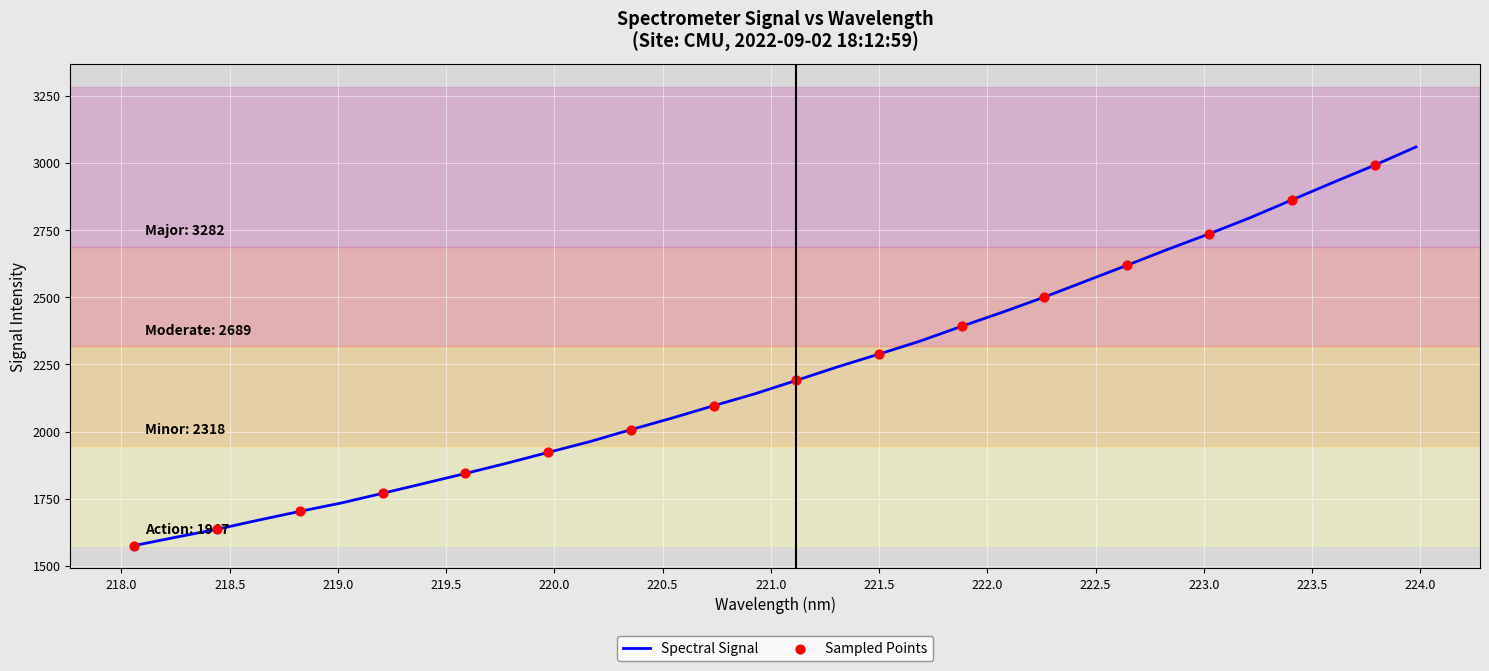

What is the greatest value displayed?

3059.5